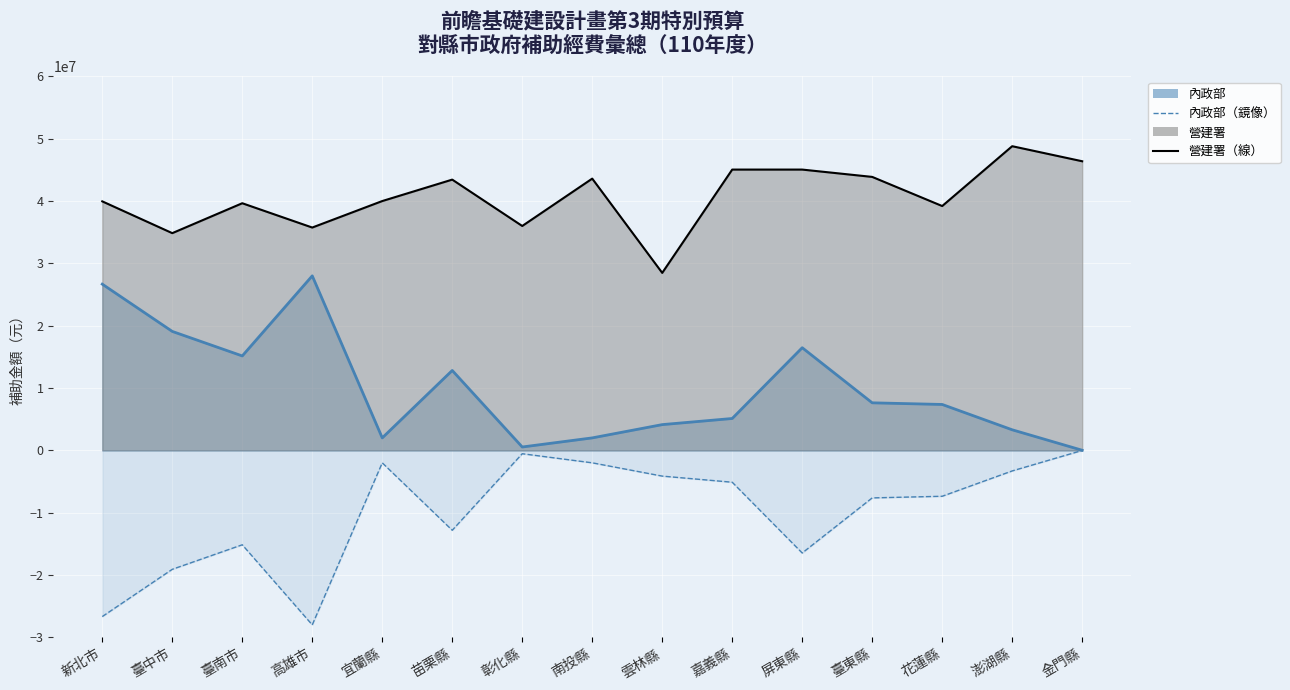

Reading left to right, transcribe all the data shown in this chart.

新北市=-26668000	臺中市=-19085000	臺南市=-15150000	高雄市=-28000000	宜蘭縣=-2000000	苗栗縣=-12820000	彰化縣=-540000	南投縣=-2000000	雲林縣=-4131000	嘉義縣=-5113000	屏東縣=-16468000	臺東縣=-7628000	花蓮縣=-7365000	澎湖縣=-3300000	金門縣=-17000